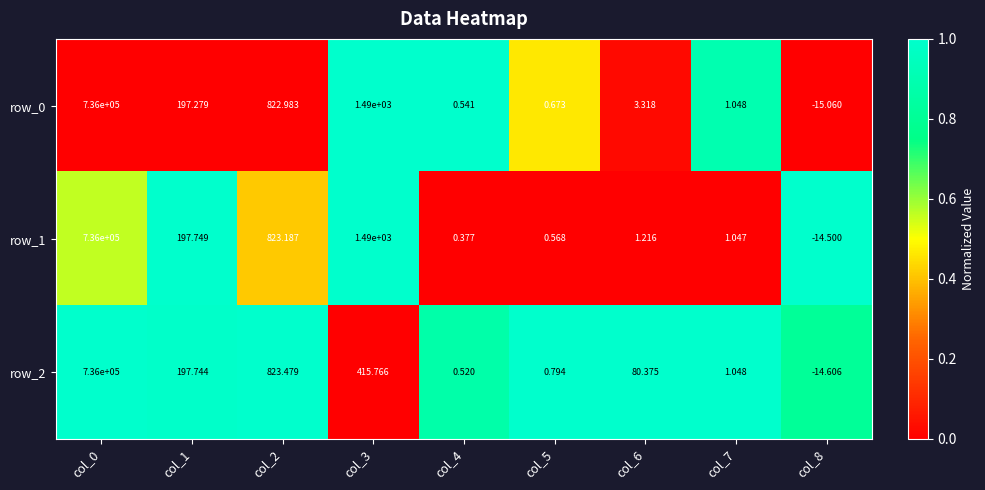

How many data points in row_2 are less than 80?

4